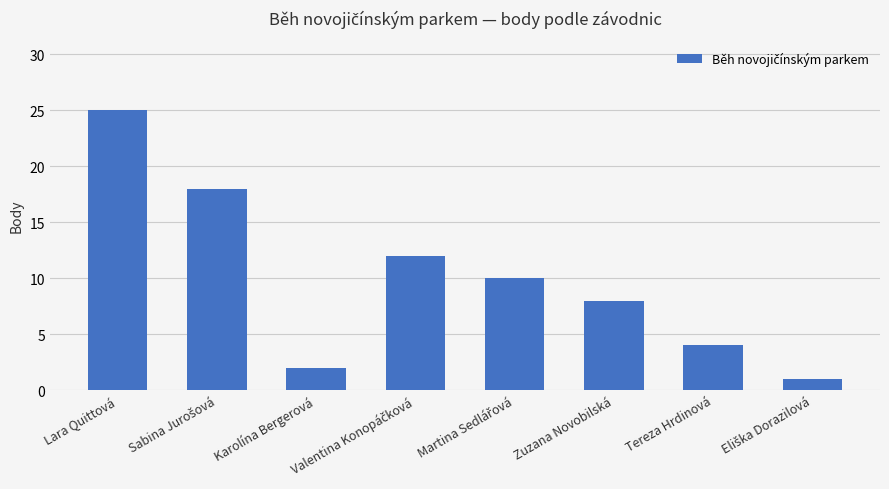

Reading left to right, what are all the values shown in this chart?

25	18	2	12	10	8	4	1